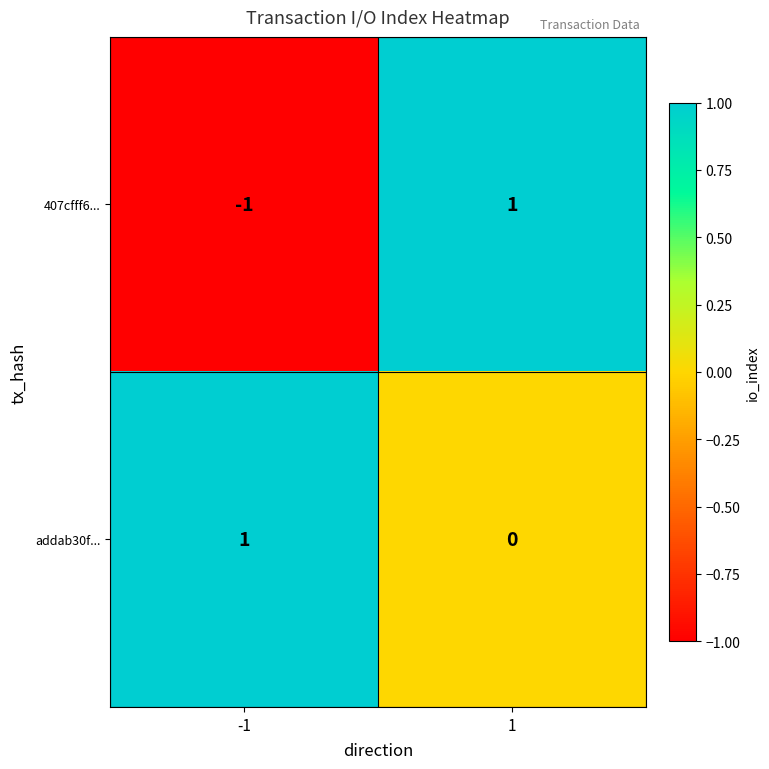

Between -1 and 1, which series saw the biggest shift?

407cfff6...